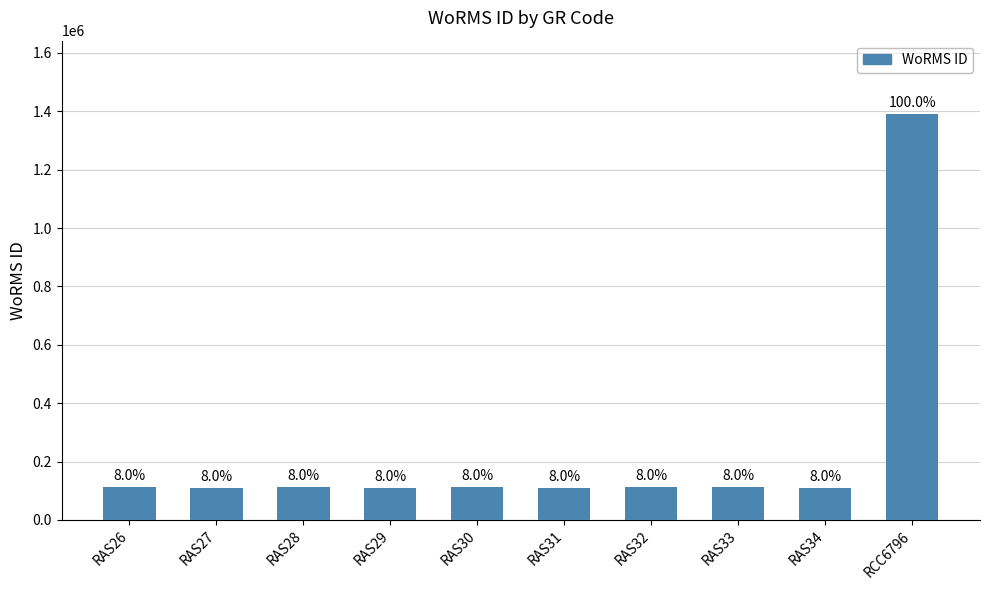

Are the bars grouped side by side (vs. stacked)?

No